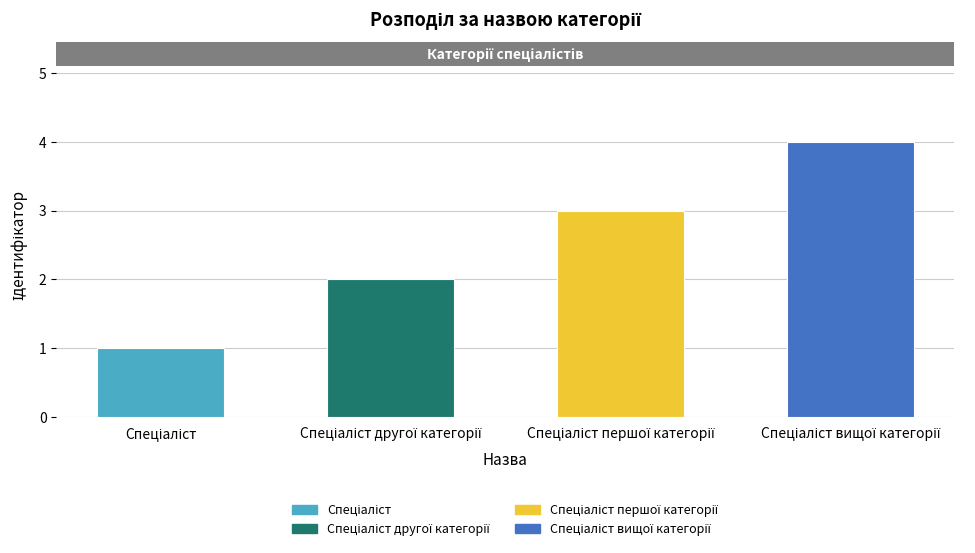

What is the difference between the maximum and minimum values?

3